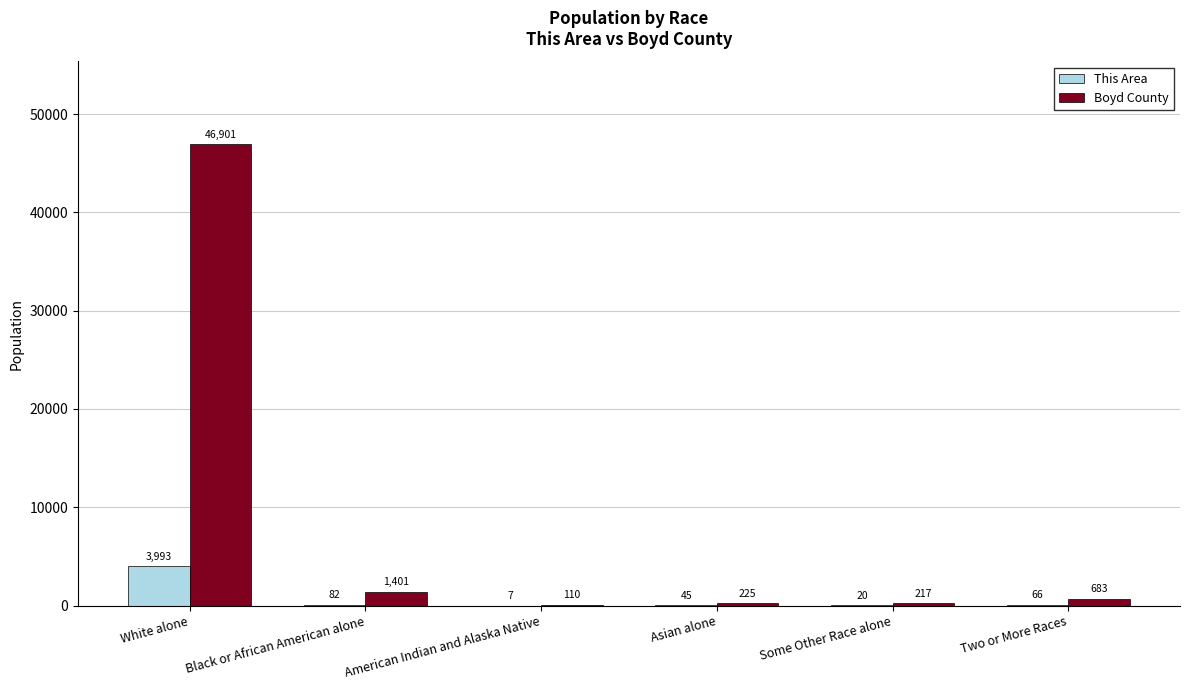

What is the greatest value displayed?

46901